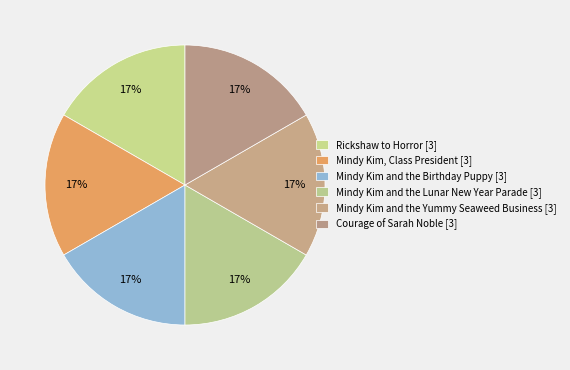

How many slices are in this pie chart?

6